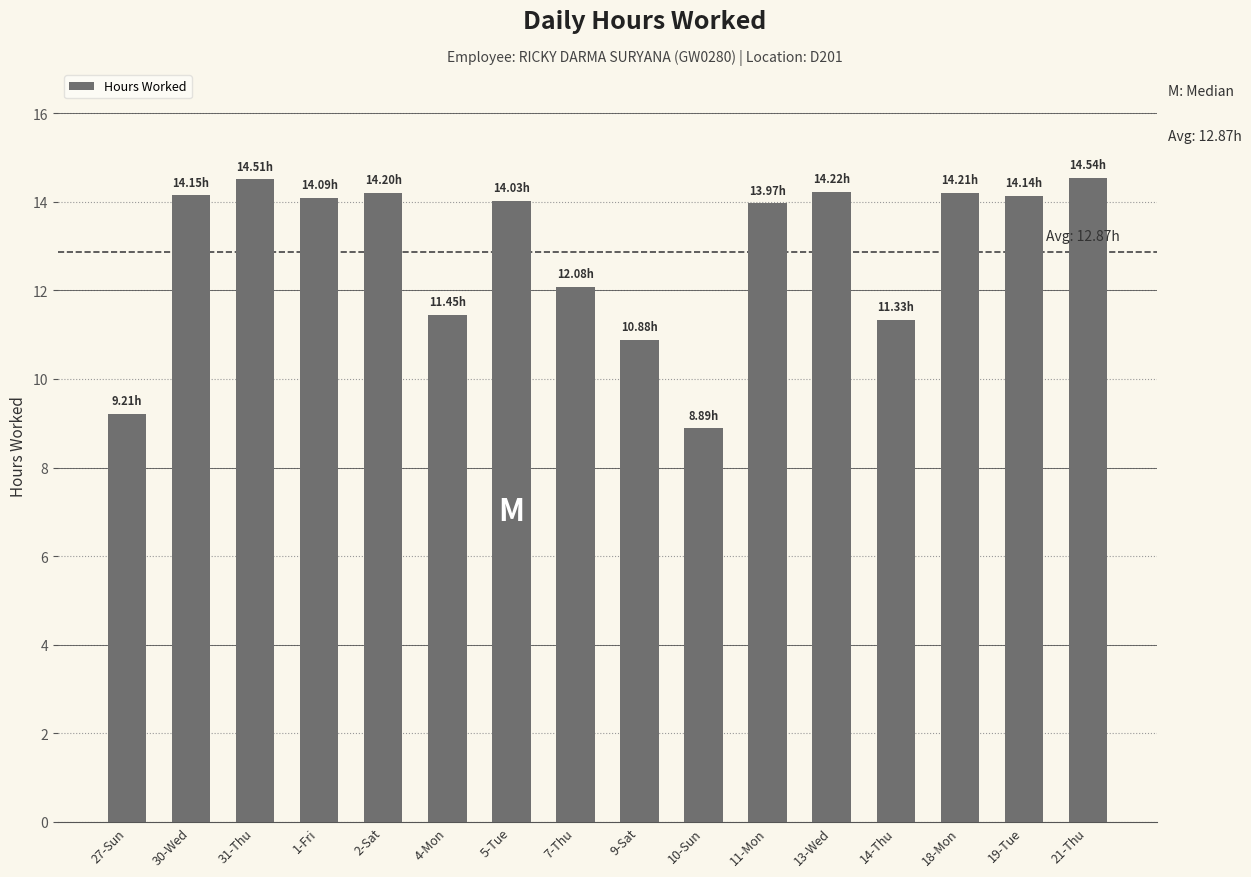

Where does the data first go above 14?

30-Wed